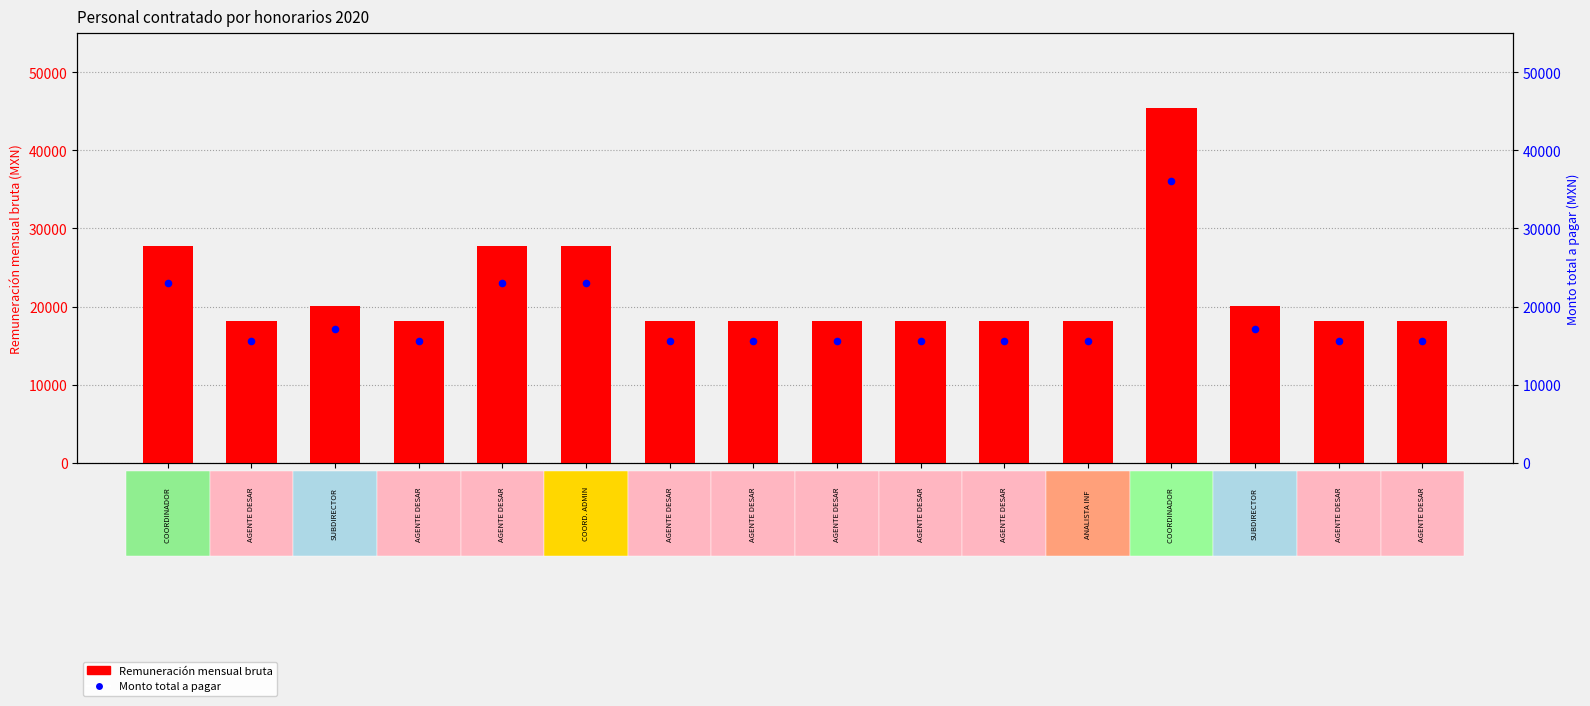

Which series reaches the minimum Y coordinate?

Monto total a pagar